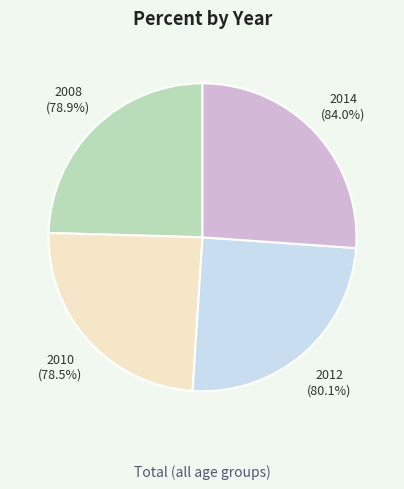

The 2010 slice represents 36% of the pie. True or false?

False